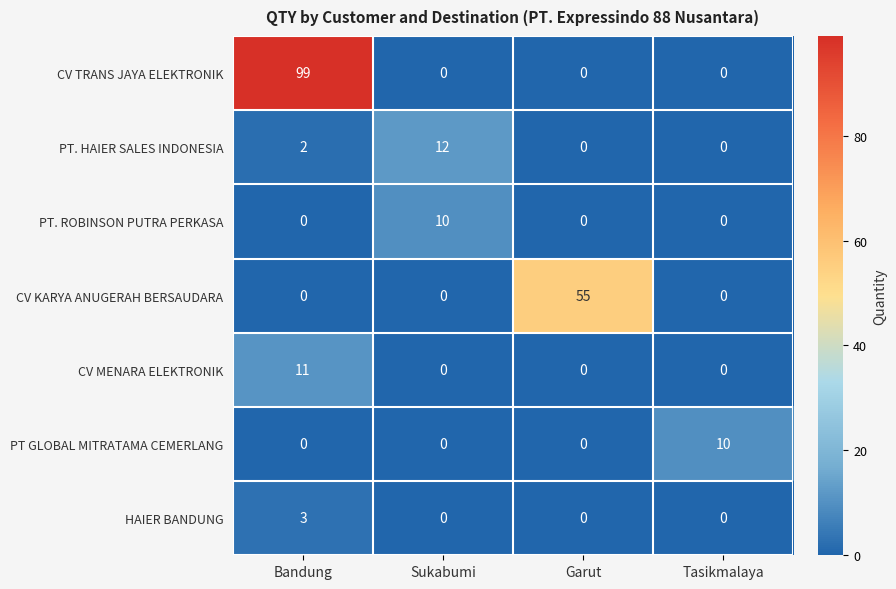

What is the difference between the highest and lowest values at Sukabumi?

12